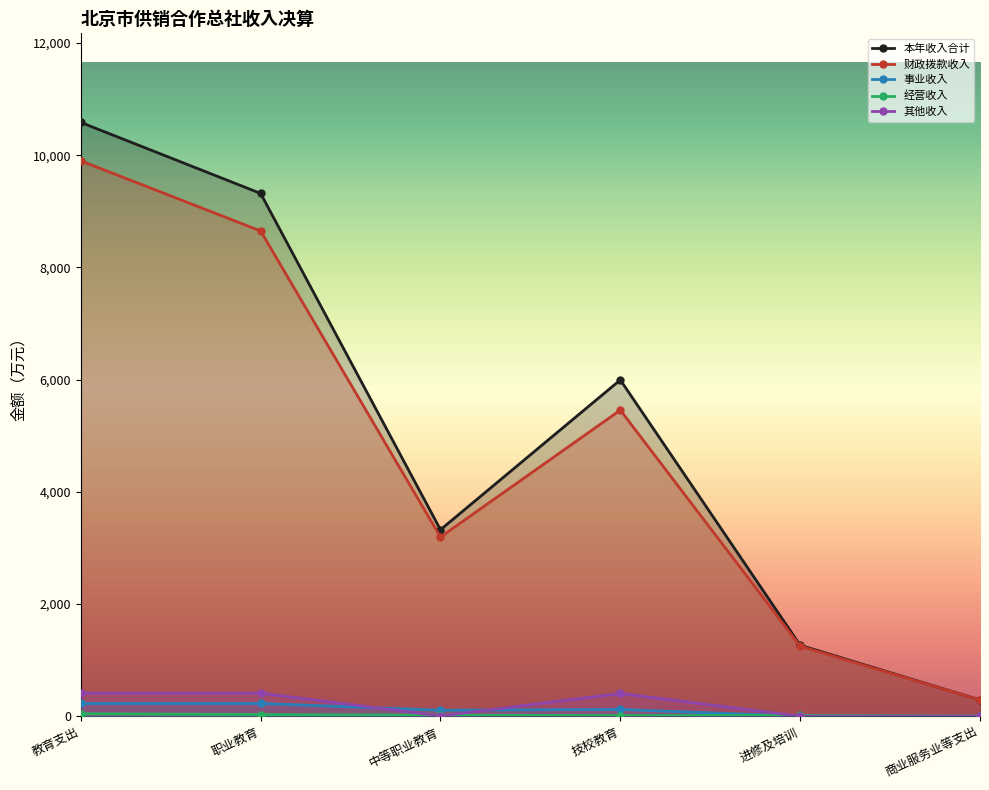

How many lines are shown in the chart?

5